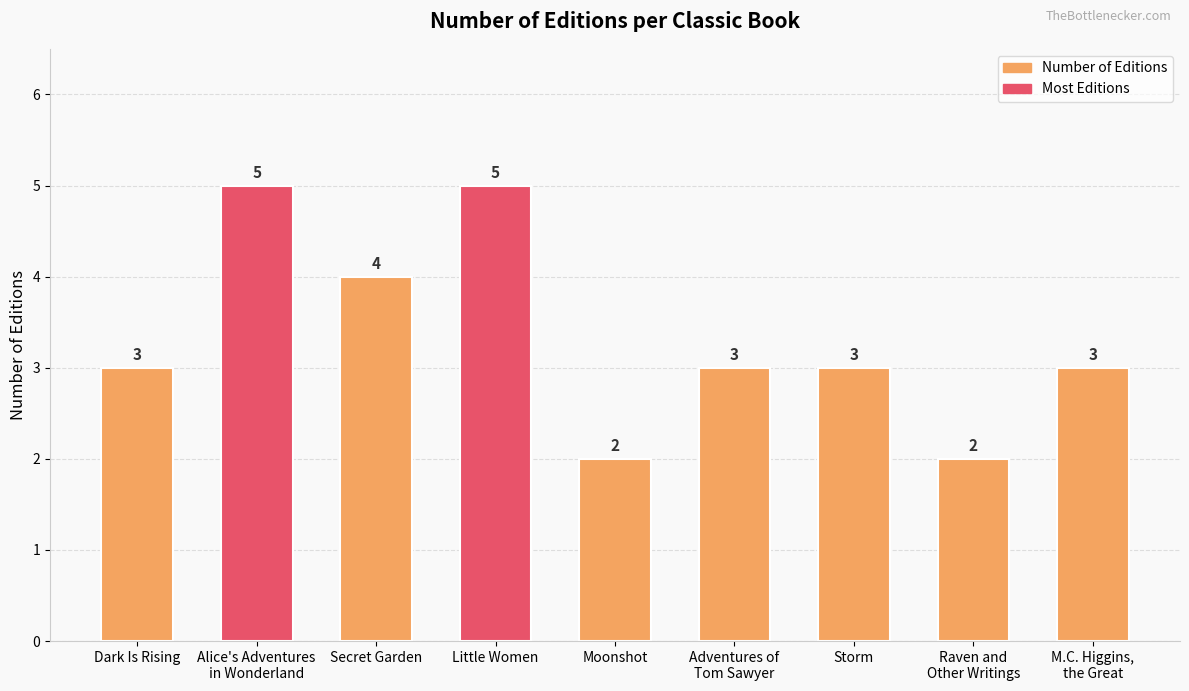

Between Adventures of
Tom Sawyer and Little Women, which is larger?

Little Women